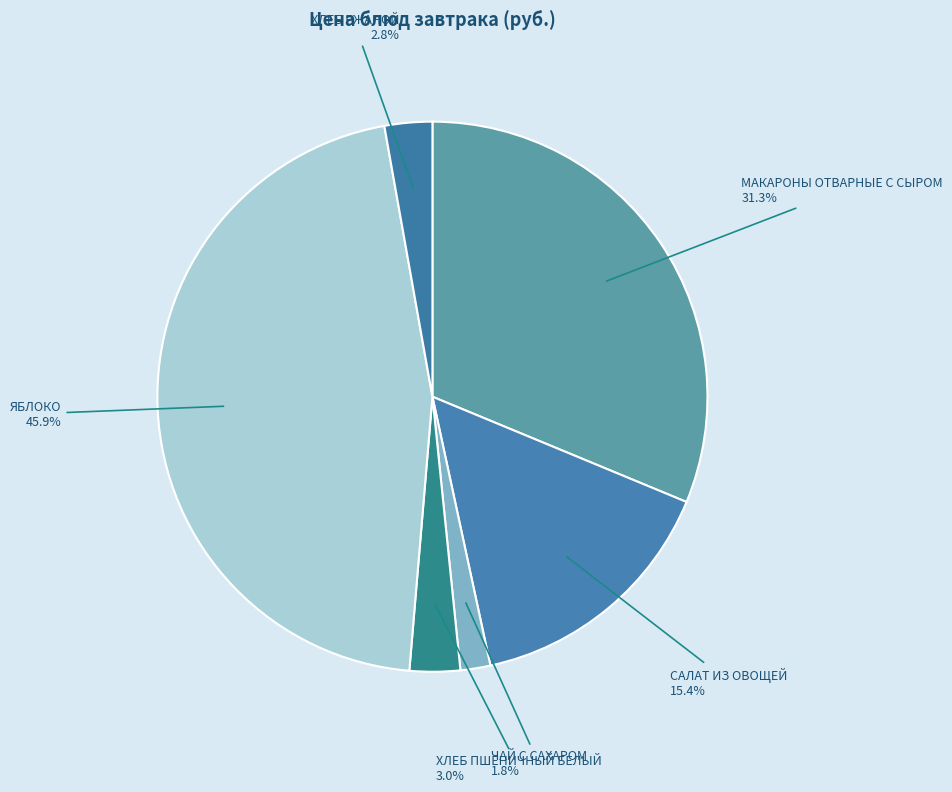

Which has a higher value, ЧАЙ С САХАРОМ or ХЛЕБ РЖАНОЙ?

ХЛЕБ РЖАНОЙ